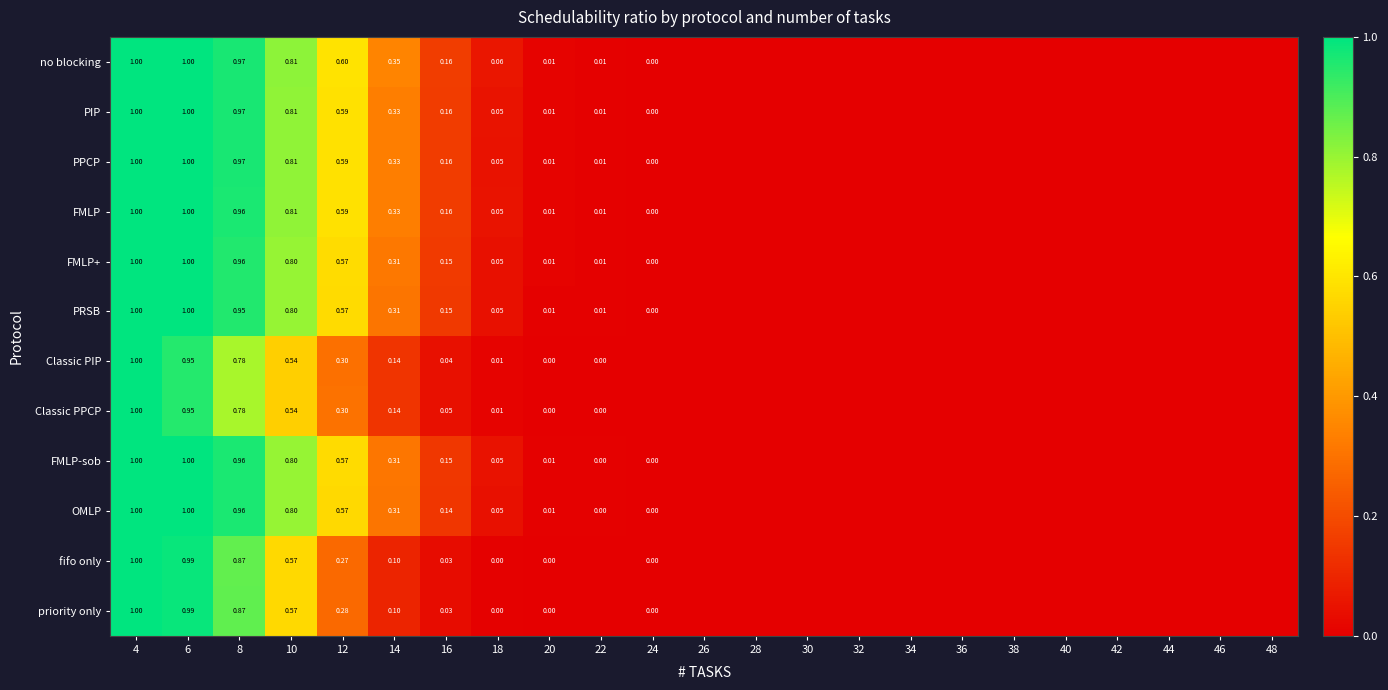

Which series has the largest range (max minus min)?

no blocking